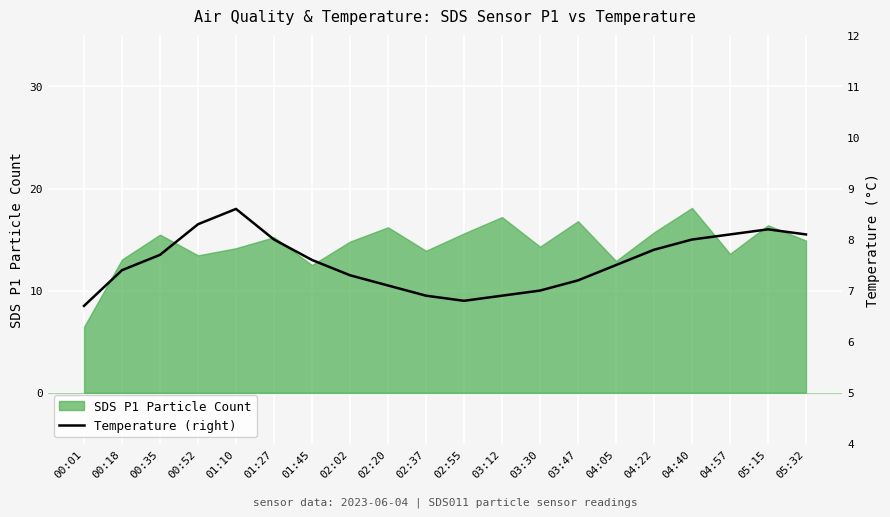

How many lines are shown in the chart?

1